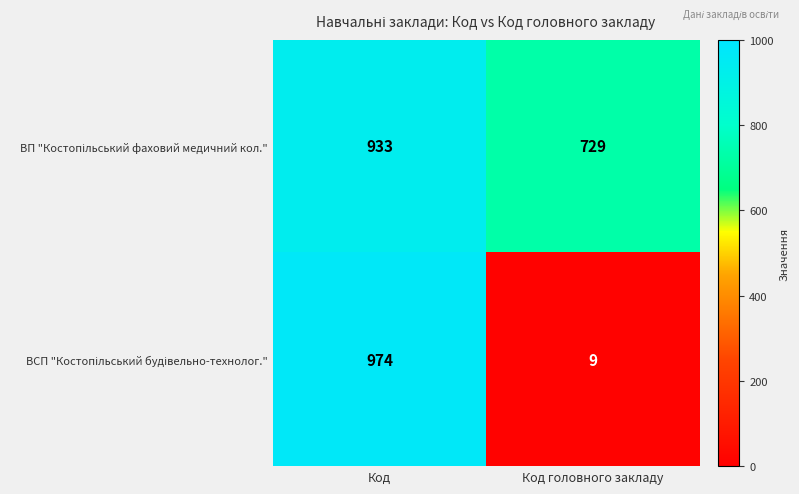

What is the difference between the highest and lowest values at Код?

41